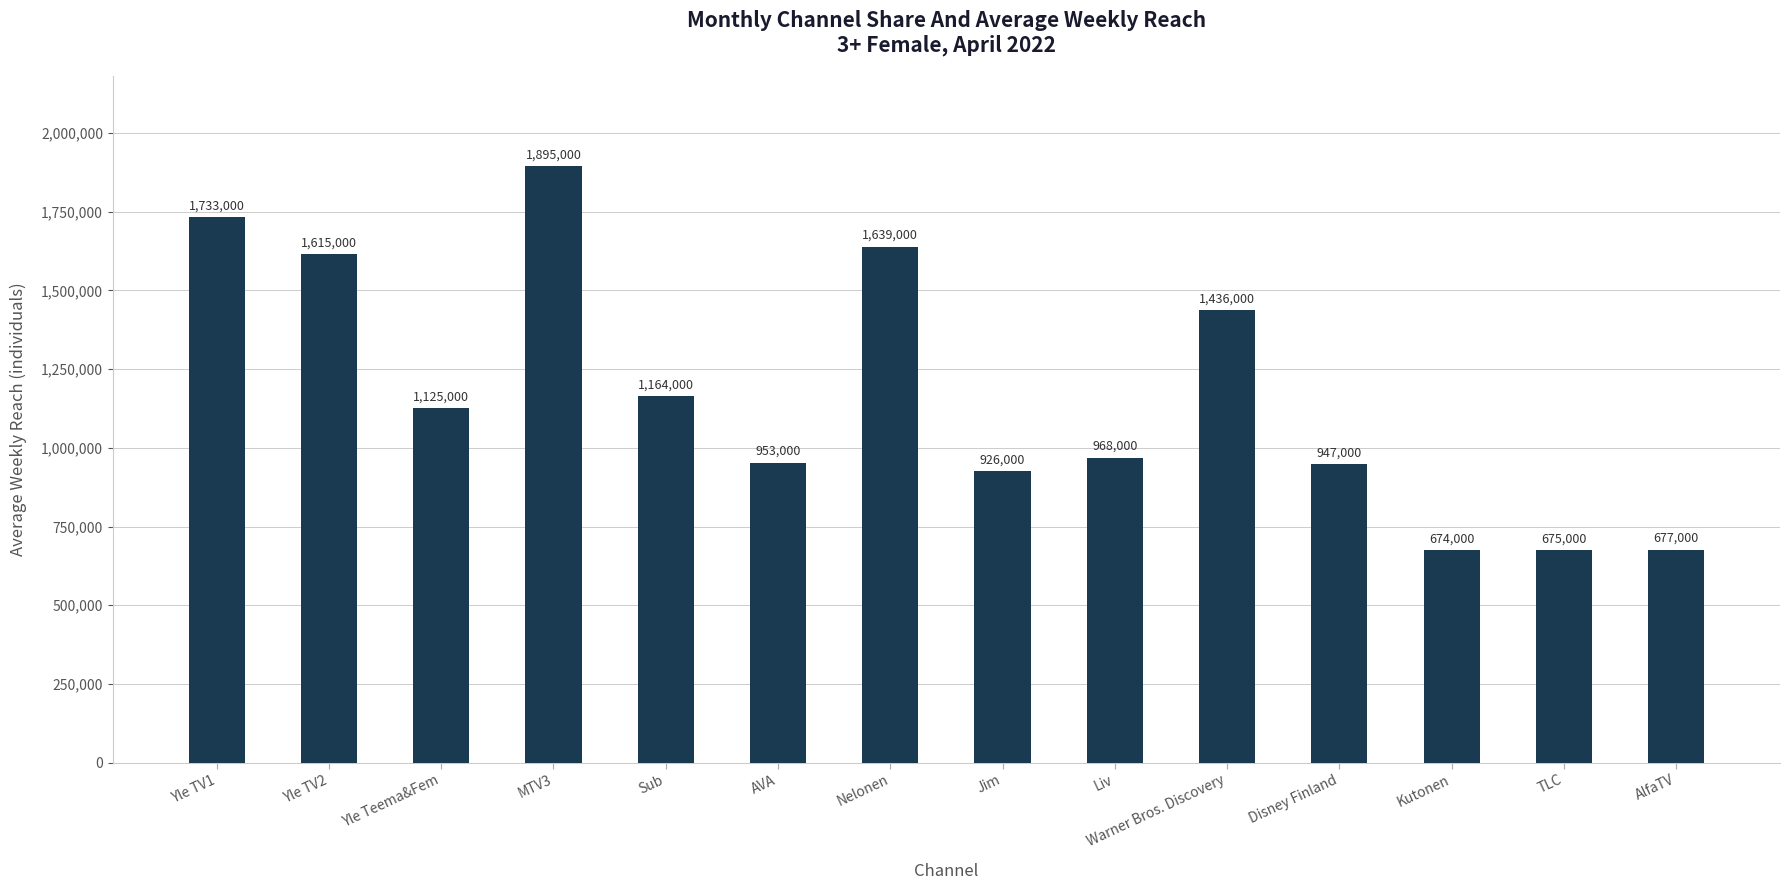

Are the bars grouped side by side (vs. stacked)?

No